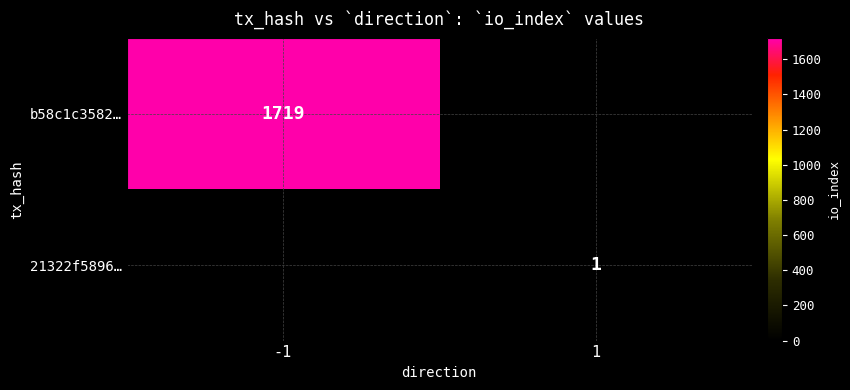

Is it true that 21322f5896… equals 1 at 1?

True